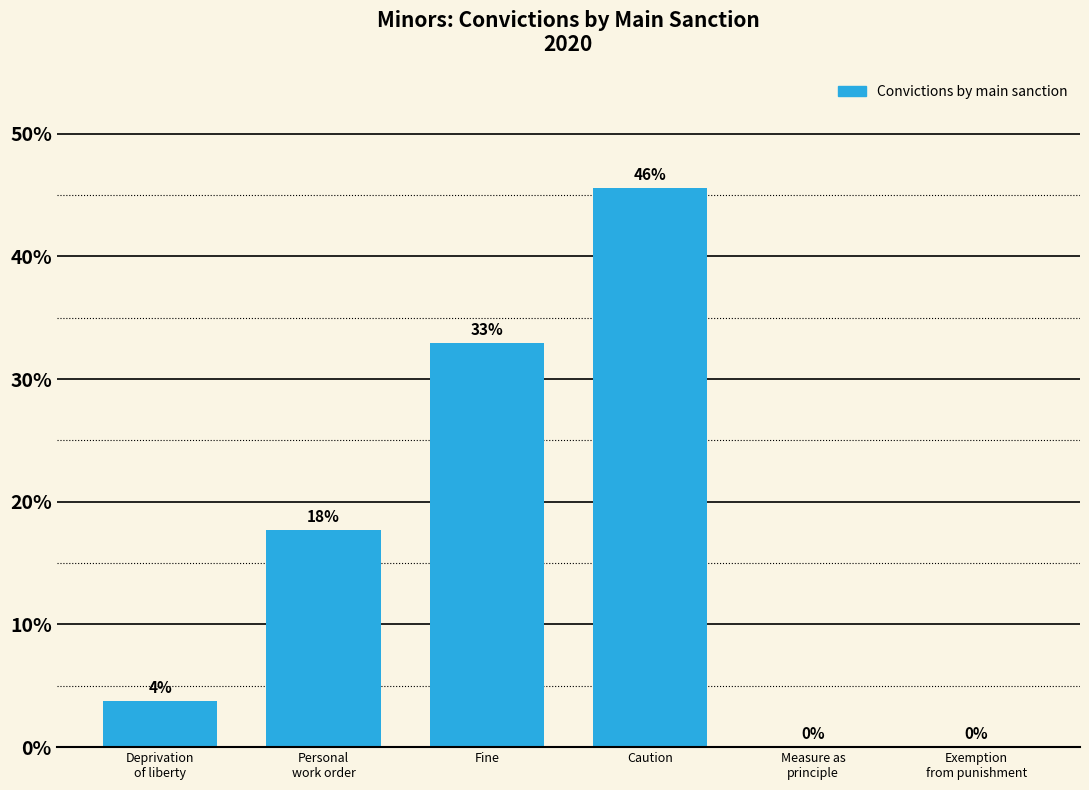

Read the value at Caution.

45.6